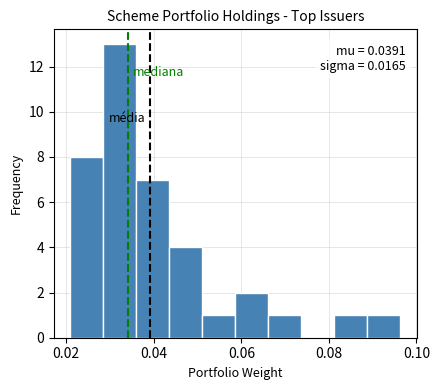

Read against the x-axis, roughly where is the centre of the tallest bar?

0.032